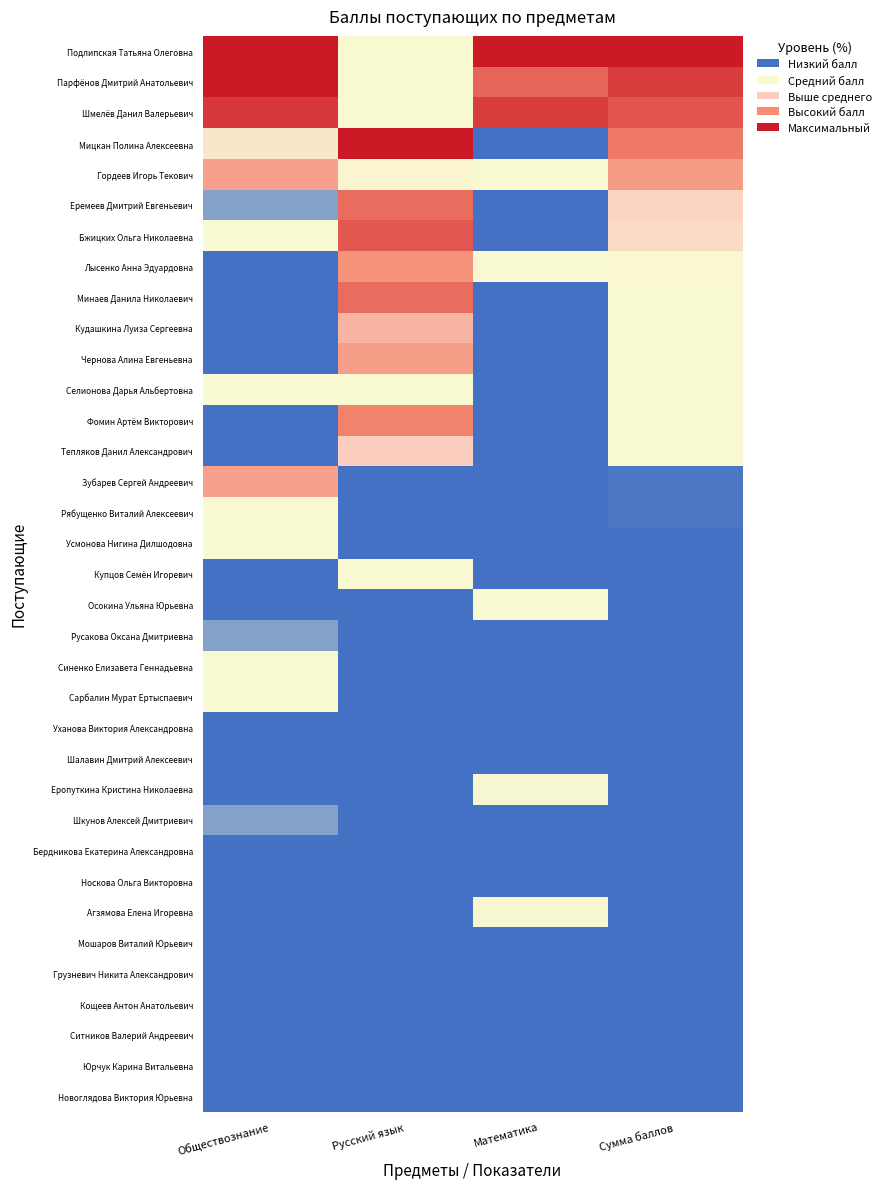

Reading left to right, list all the values displayed in this chart.

Подлипская Татьяна Олеговна: Обществознание=100.0	Русский язык=58.3	Математика=100.0	Сумма баллов=100.0
Парфёнов Дмитрий Анатольевич: Обществознание=100.0	Русский язык=55.6	Математика=90.0	Сумма баллов=95.2
Шмелёв Данил Валерьевич: Обществознание=96.0	Русский язык=50.0	Математика=95.0	Сумма баллов=92.1
Мицкан Полина Алексеевна: Обществознание=64.0	Русский язык=100.0	Математика=30.0	Сумма баллов=87.3
Гордеев Игорь Текович: Обществознание=80.0	Русский язык=61.1	Математика=60.0	Сумма баллов=81.0
Еремеев Дмитрий Евгеньевич: Обществознание=32.0	Русский язык=88.9	Математика=30.0	Сумма баллов=68.3
Бжицких Ольга Николаевна: Обществознание=44.0	Русский язык=91.7	Математика=5.0	Сумма баллов=66.7
Лысенко Анна Эдуардовна: Обществознание=0.0	Русский язык=83.3	Математика=55.0	Сумма баллов=60.3
Минаев Данила Николаевич: Обществознание=4.0	Русский язык=88.9	Математика=30.0	Сумма баллов=57.1
Кудашкина Луиза Сергеевна: Обществознание=16.0	Русский язык=75.0	Математика=30.0	Сумма баллов=54.0
Чернова Алина Евгеньевна: Обществознание=12.0	Русский язык=80.6	Математика=0.0	Сумма баллов=46.0
Селионова Дарья Альбертовна: Обществознание=48.0	Русский язык=50.0	Математика=5.0	Сумма баллов=44.4
Фомин Артём Викторович: Обществознание=0.0	Русский язык=86.1	Математика=0.0	Сумма баллов=44.4
Тепляков Данил Александрович: Обществознание=4.0	Русский язык=69.4	Математика=0.0	Сумма баллов=36.5
Зубарев Сергей Андреевич: Обществознание=80.0	Русский язык=5.6	Математика=0.0	Сумма баллов=30.2
Рябущенко Виталий Алексеевич: Обществознание=40.0	Русский язык=22.2	Математика=20.0	Сумма баллов=30.2
Усмонова Нигина Дилшодовна: Обществознание=44.0	Русский язык=16.7	Математика=10.0	Сумма баллов=25.4
Купцов Семён Игоревич: Обществознание=0.0	Русский язык=47.2	Математика=0.0	Сумма баллов=22.2
Осокина Ульяна Юрьевна: Обществознание=16.0	Русский язык=0.0	Математика=50.0	Сумма баллов=17.5
Русакова Оксана Дмитриевна: Обществознание=32.0	Русский язык=0.0	Математика=25.0	Сумма баллов=15.9
Синенко Елизавета Геннадьевна: Обществознание=48.0	Русский язык=0.0	Математика=0.0	Сумма баллов=14.3
Сарбалин Мурат Ертыспаевич: Обществознание=36.0	Русский язык=0.0	Математика=10.0	Сумма баллов=12.7
Уханова Виктория Александровна: Обществознание=24.0	Русский язык=11.1	Математика=5.0	Сумма баллов=12.7
Шалавин Дмитрий Алексеевич: Обществознание=12.0	Русский язык=19.4	Математика=0.0	Сумма баллов=11.1
Еропуткина Кристина Николаевна: Обществознание=4.0	Русский язык=2.8	Математика=35.0	Сумма баллов=9.5
Шкунов Алексей Дмитриевич: Обществознание=32.0	Русский язык=0.0	Математика=0.0	Сумма баллов=7.9
Бердникова Екатерина Александровна: Обществознание=12.0	Русский язык=8.3	Математика=10.0	Сумма баллов=7.9
Носкова Ольга Викторовна: Обществознание=4.0	Русский язык=19.4	Математика=0.0	Сумма баллов=7.9
Агзямова Елена Игоревна: Обществознание=0.0	Русский язык=2.8	Математика=35.0	Сумма баллов=7.9
Мошаров Виталий Юрьевич: Обществознание=24.0	Русский язык=0.0	Математика=5.0	Сумма баллов=6.3
Грузневич Никита Александрович: Обществознание=16.0	Русский язык=2.8	Математика=10.0	Сумма баллов=6.3
Кощеев Антон Анатольевич: Обществознание=16.0	Русский язык=0.0	Математика=15.0	Сумма баллов=6.3
Ситников Валерий Андреевич: Обществознание=4.0	Русский язык=5.6	Математика=10.0	Сумма баллов=3.2
Юрчук Карина Витальевна: Обществознание=8.0	Русский язык=2.8	Математика=0.0	Сумма баллов=0.0
Новоглядова Виктория Юрьевна: Обществознание=4.0	Русский язык=0.0	Математика=10.0	Сумма баллов=0.0